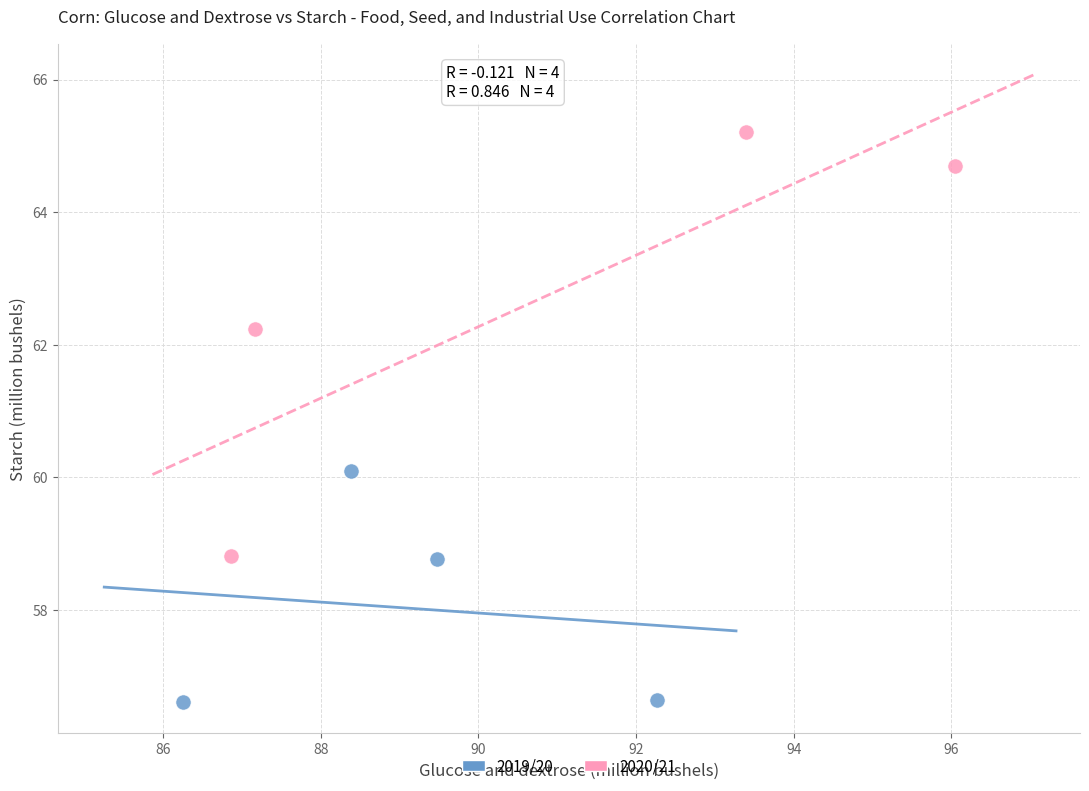

What are all the series names shown in the legend?

2019/20, 2020/21